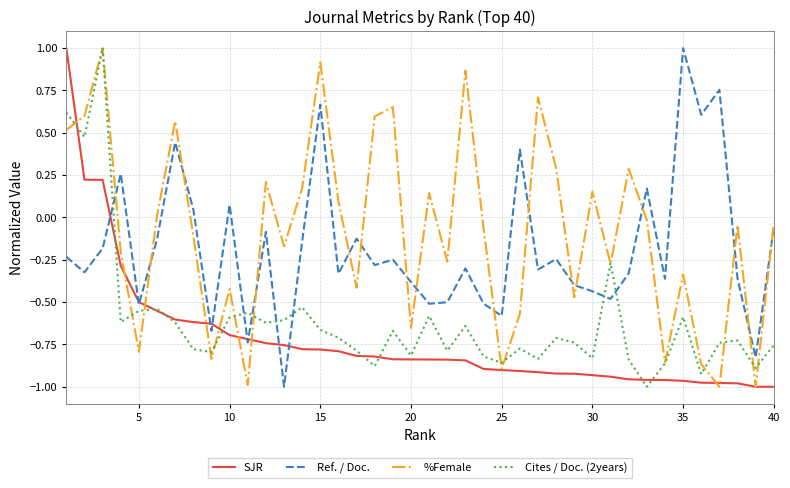

What is the greatest value displayed?

1.0